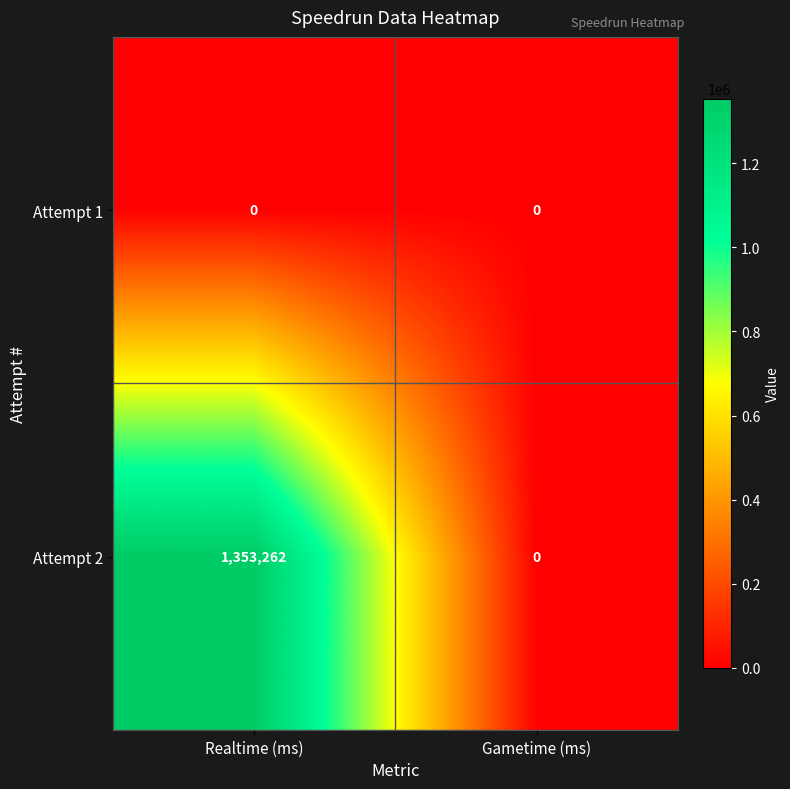

Reading right to left, transcribe all the data shown in this chart.

Attempt 1: 0	0
Attempt 2: 0	1353262